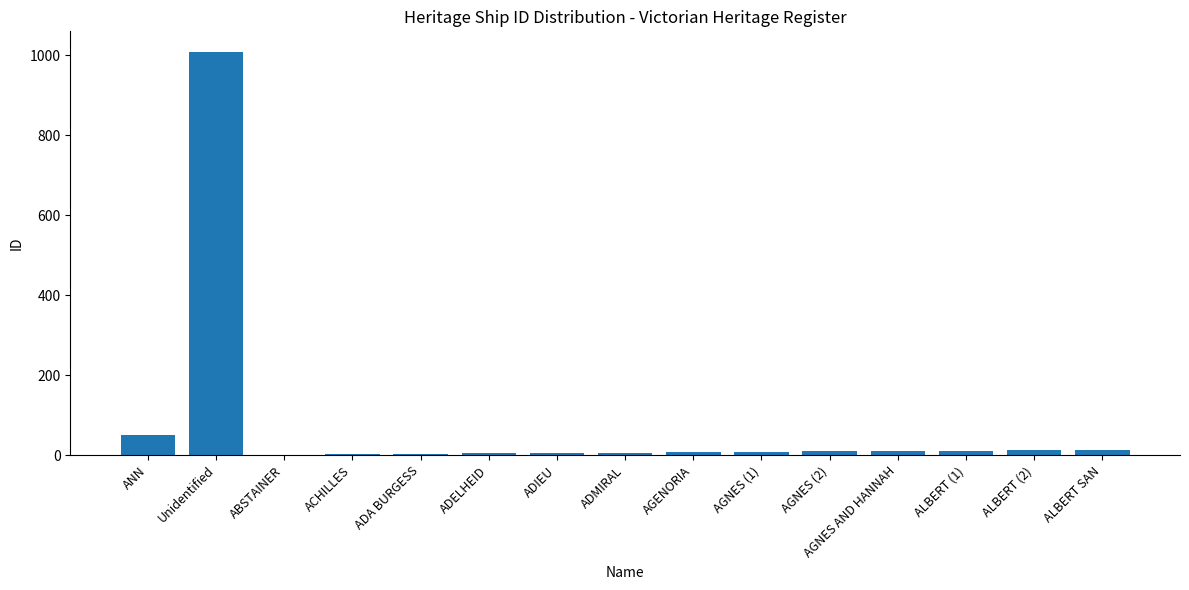

Which label corresponds to the largest value in the chart?

Unidentified